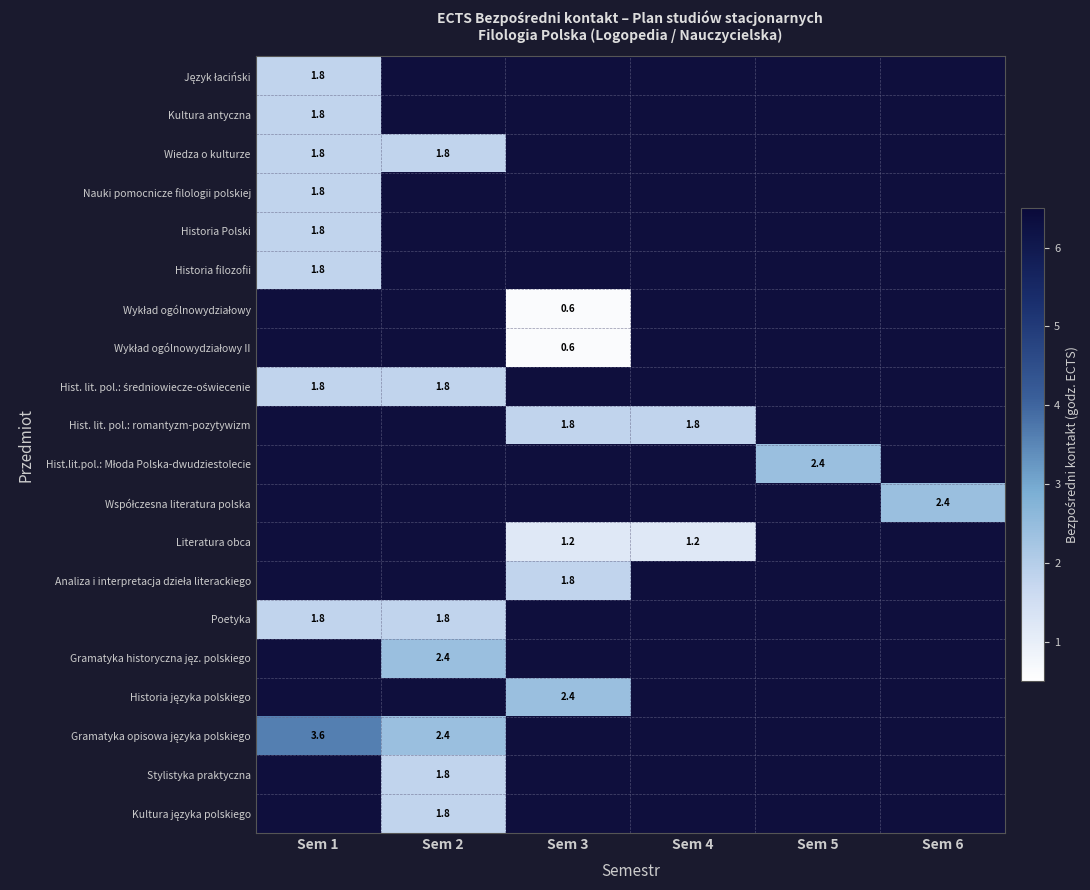

Between Sem 4 and Sem 3, which is larger?

Sem 3